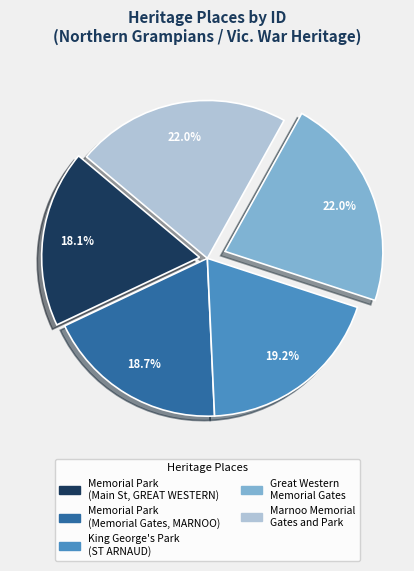

Which has a higher value, Memorial Park (Main St, GREAT WESTERN) or Memorial Park (Memorial Gates, MARNOO)?

Memorial Park (Memorial Gates, MARNOO)